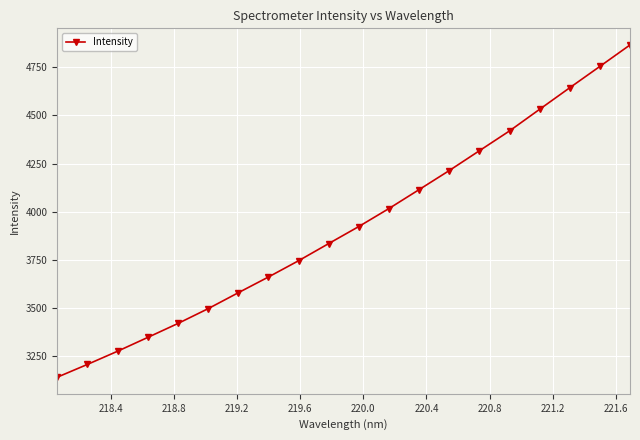

What is the value of the 16th point from the left?

4419.3